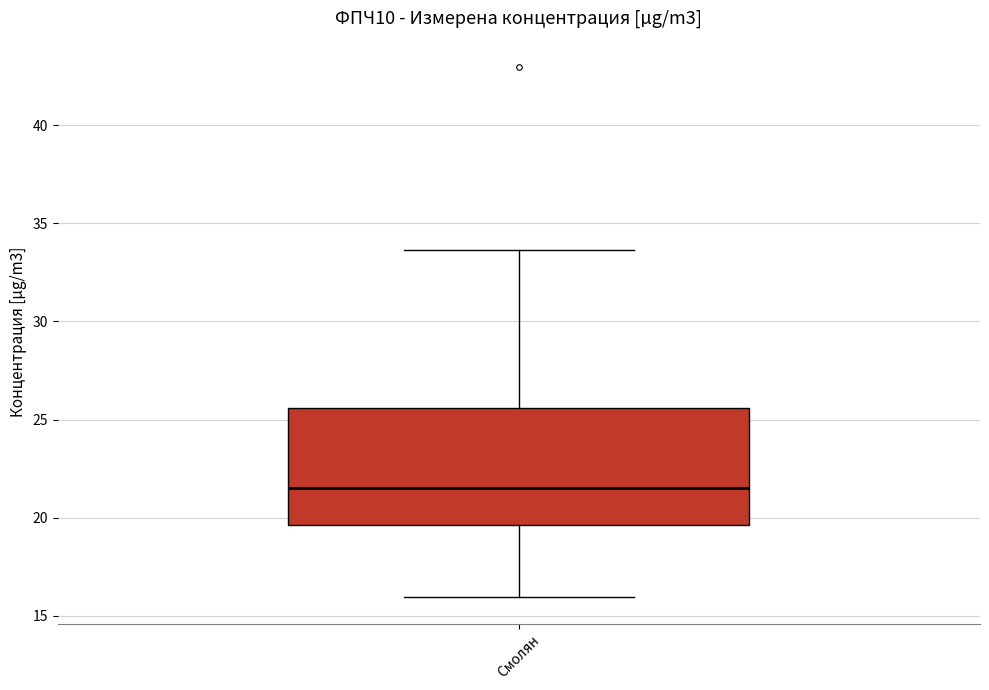

Transcribe this box plot: give where the median line is, the range the box spans, and where the two whiskers end, as read against the y-axis. The values are not printed on the chart, so give them approximately, as read against the axis.

median 21.5, box 19.5 to 25.5, whiskers 16.0 to 33.5